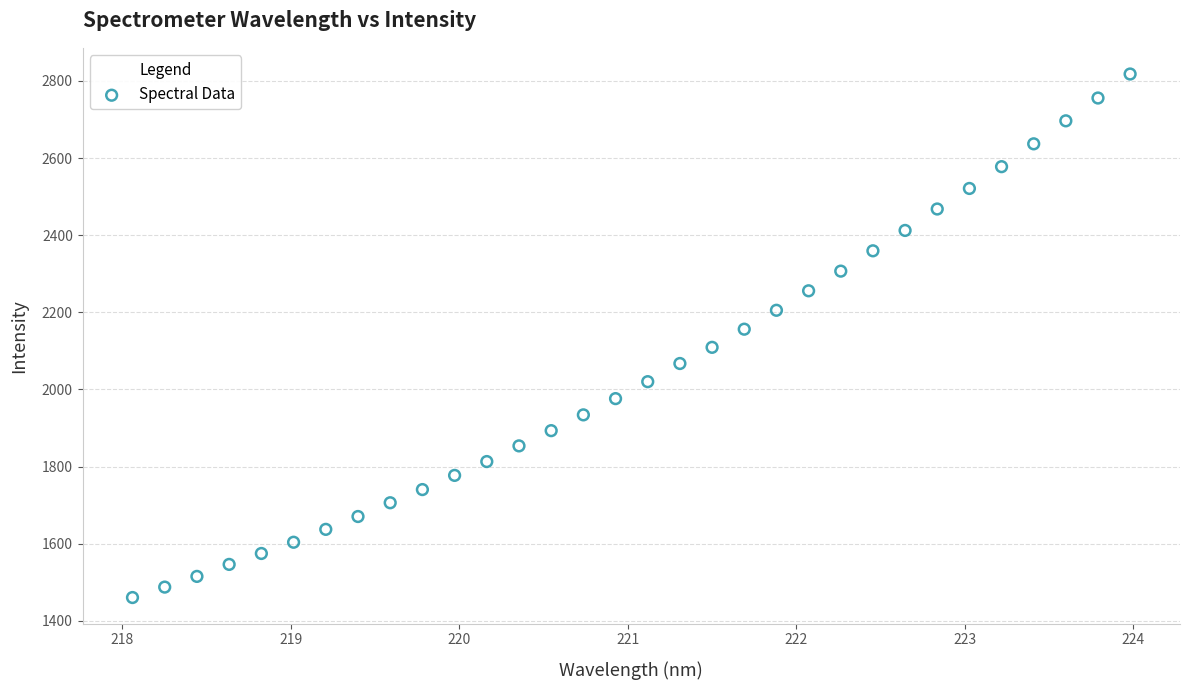

What is the range of Y values (max minus min)?

1356.9